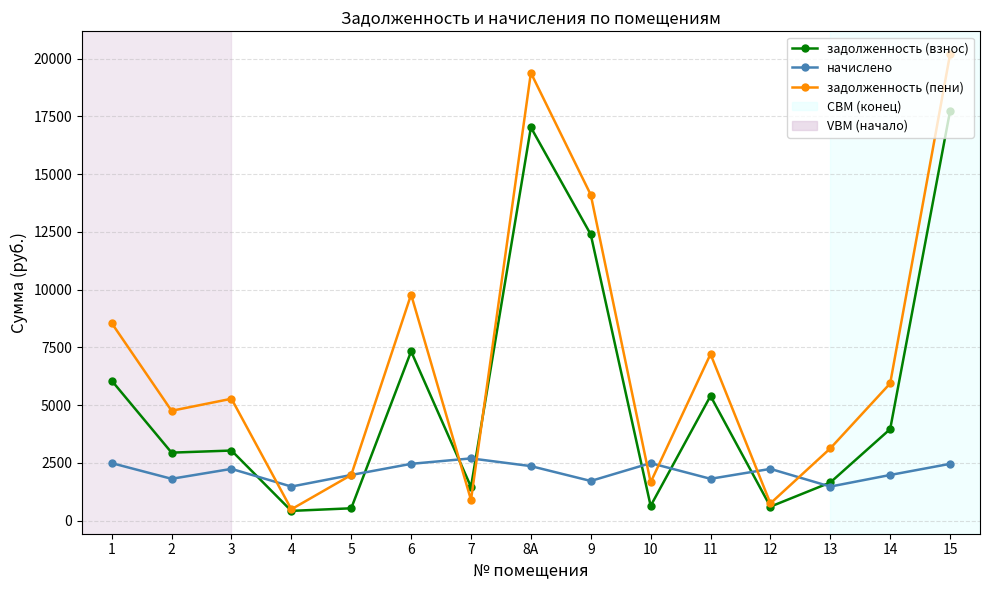

True or false: задолженность (пени) has more than 0 points higher than both neighbors.

True